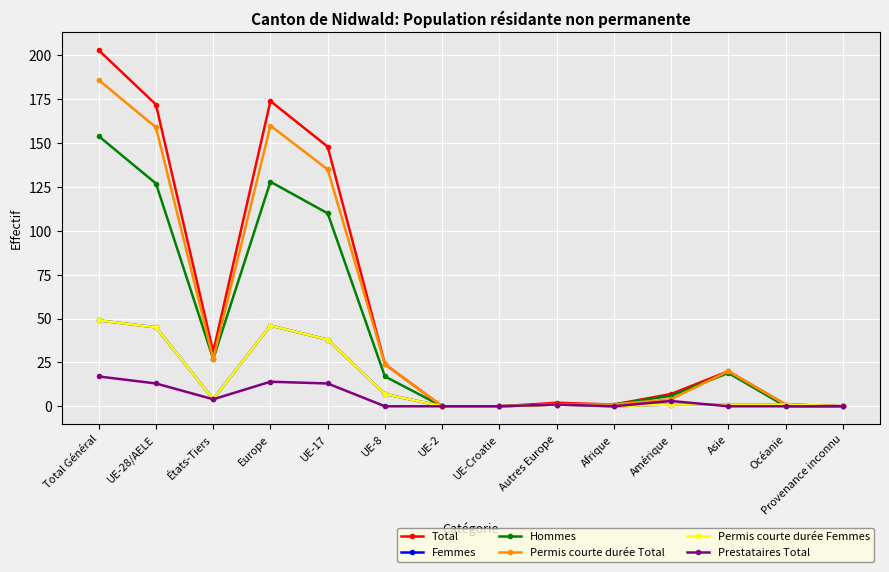

True or false: Permis courte durée Femmes and Femmes cross at least once.

False